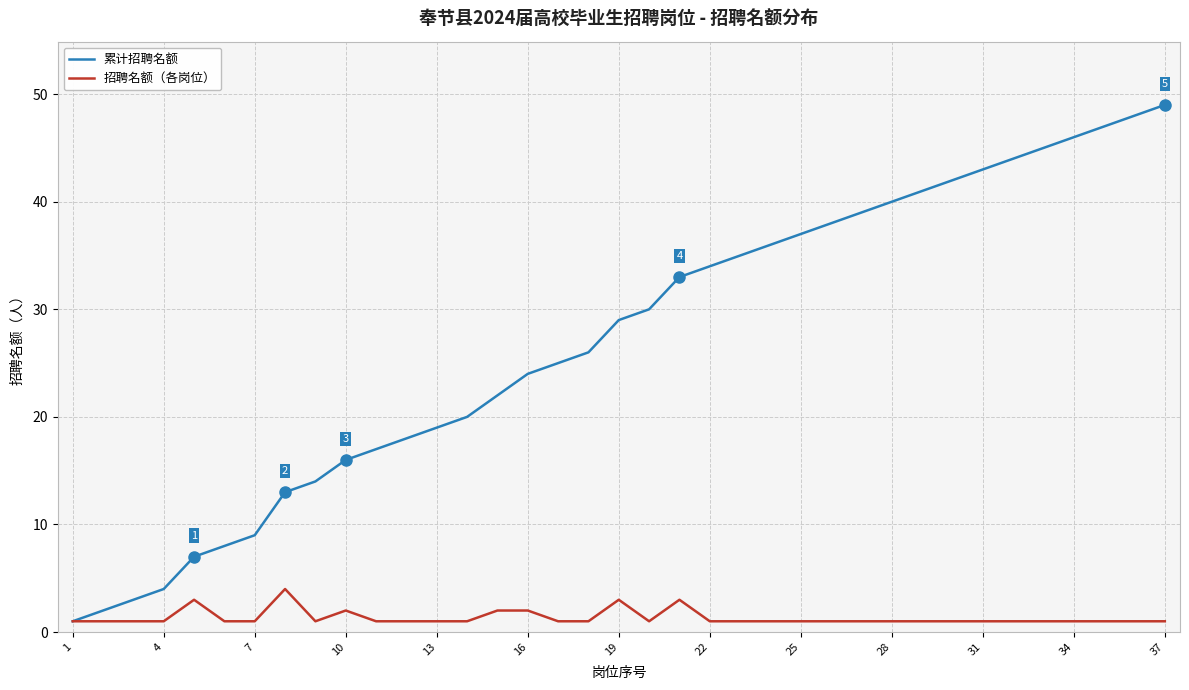

What is the difference between the second highest and second lowest values in the 招聘名额（各岗位） series?

2